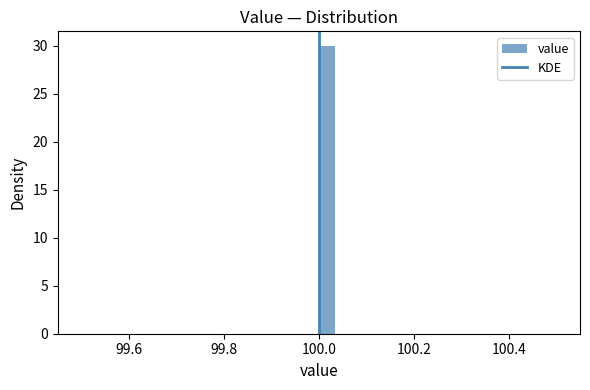

Around what value on the x-axis is the tallest bar? Give the approximate position of its centre, as read against the axis.

100.02